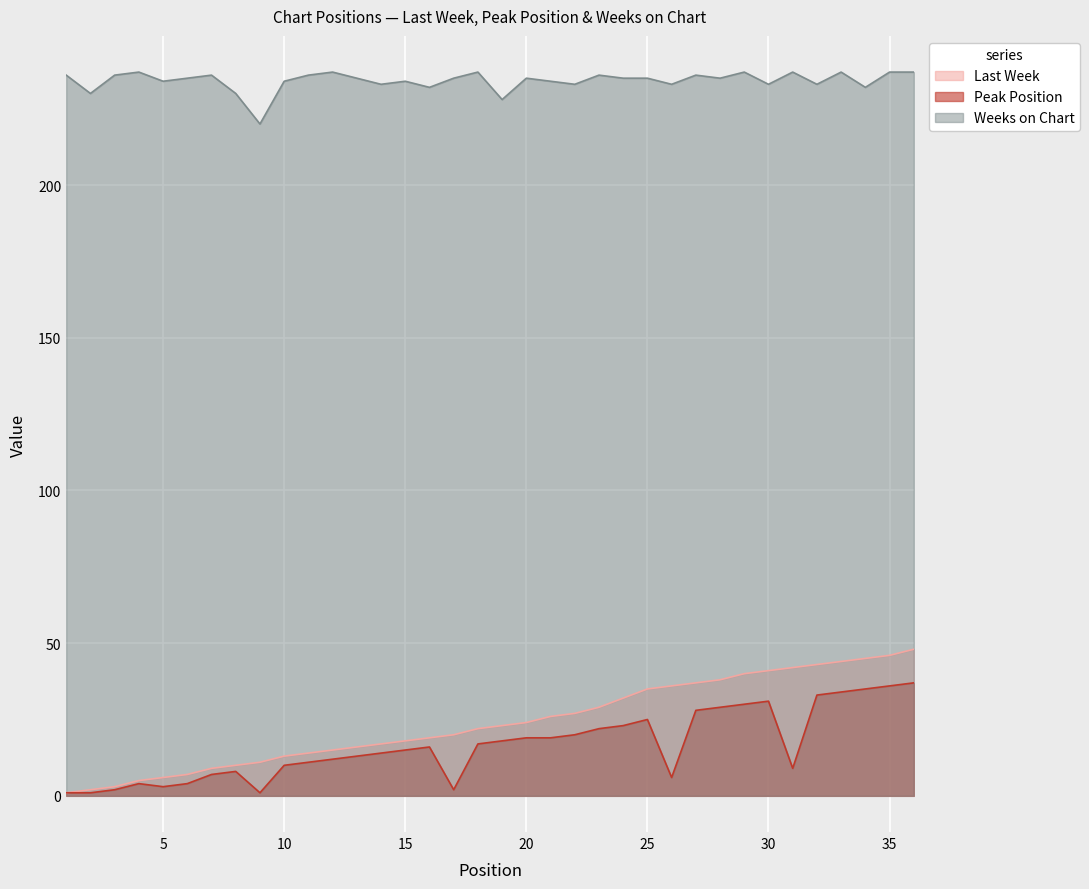

What is the difference between the highest and lowest values at 20?

216